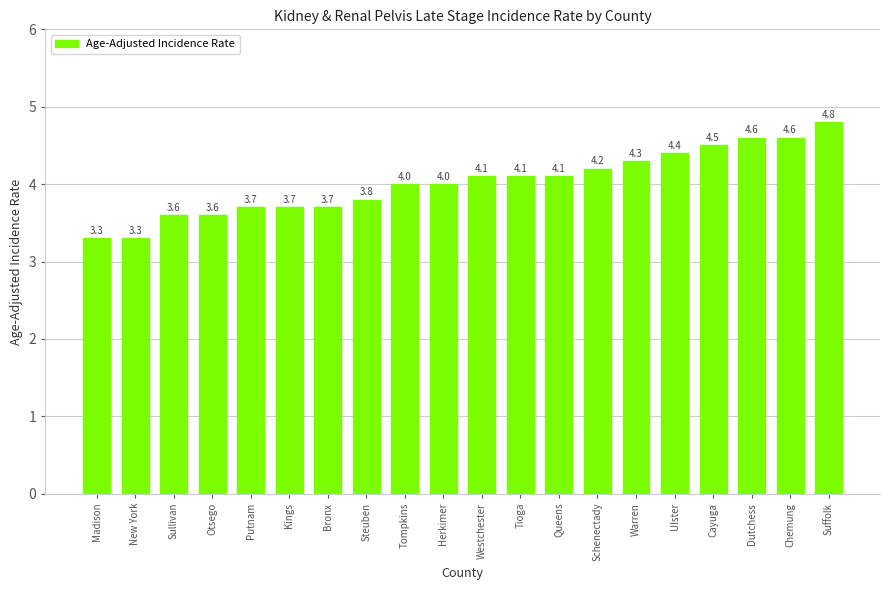

What is the greatest value displayed?

4.8